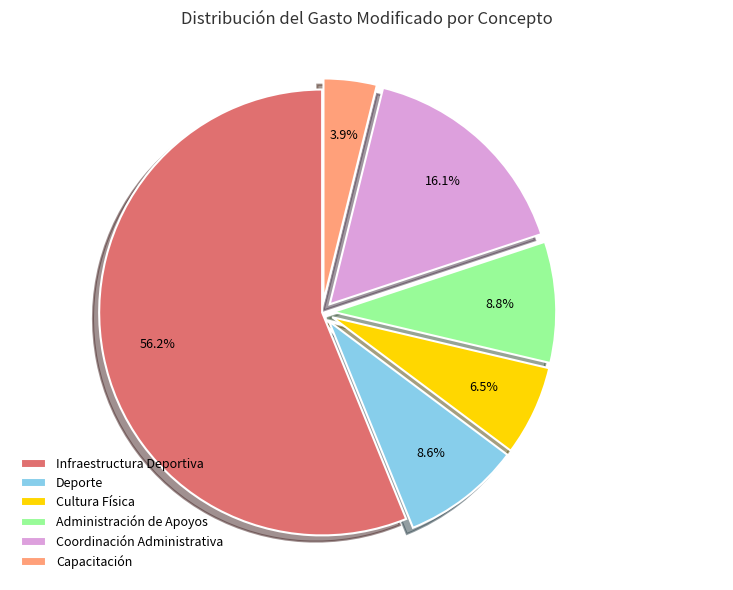

How many segments does this pie chart have?

6